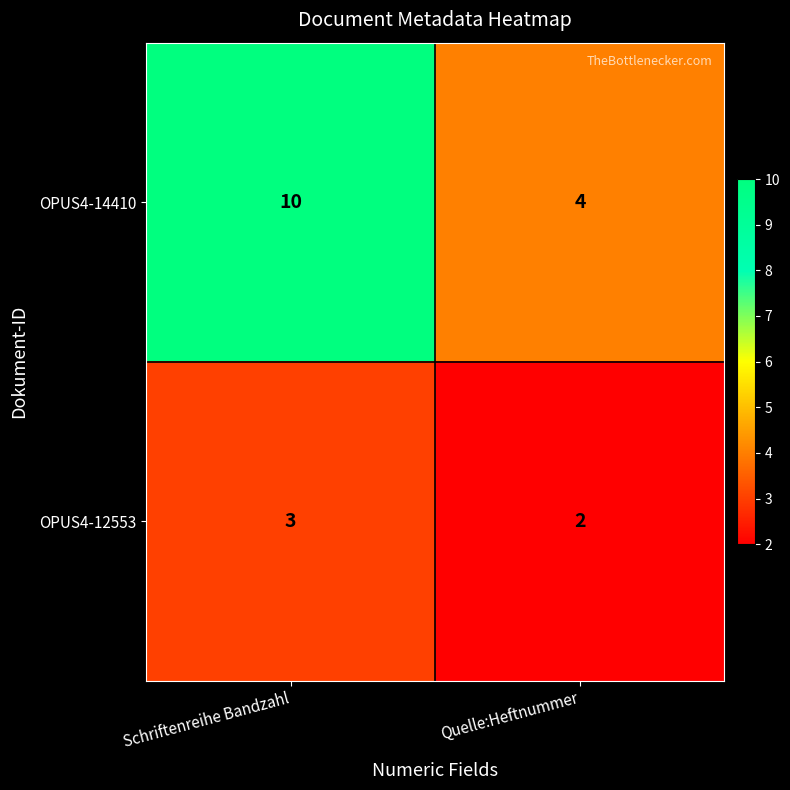

How many distinct data groups are displayed?

2